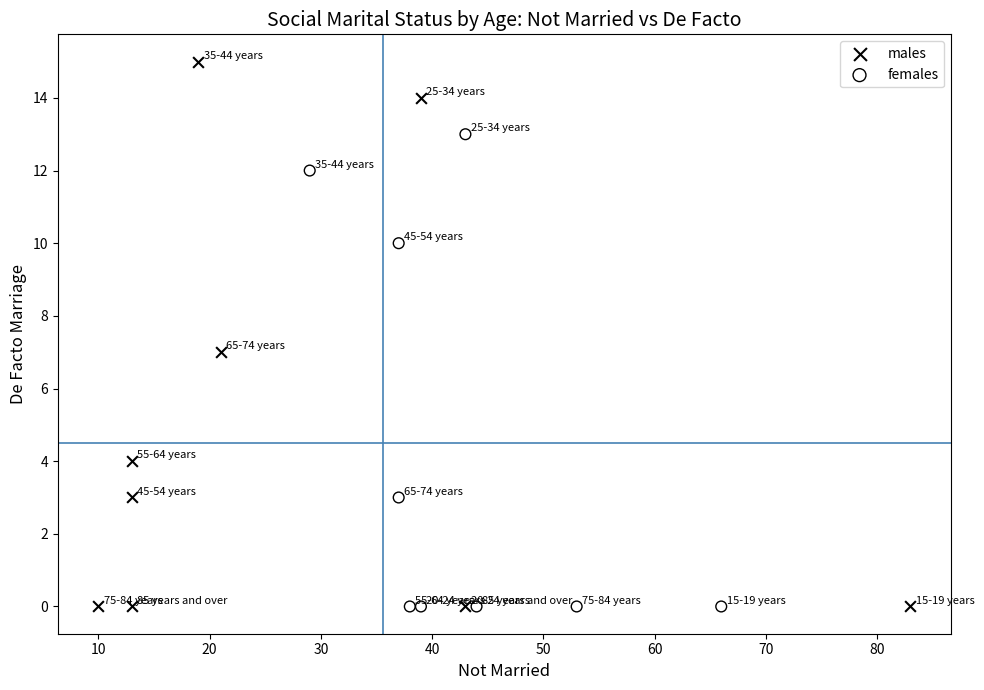

Which series reaches the maximum Y coordinate?

males